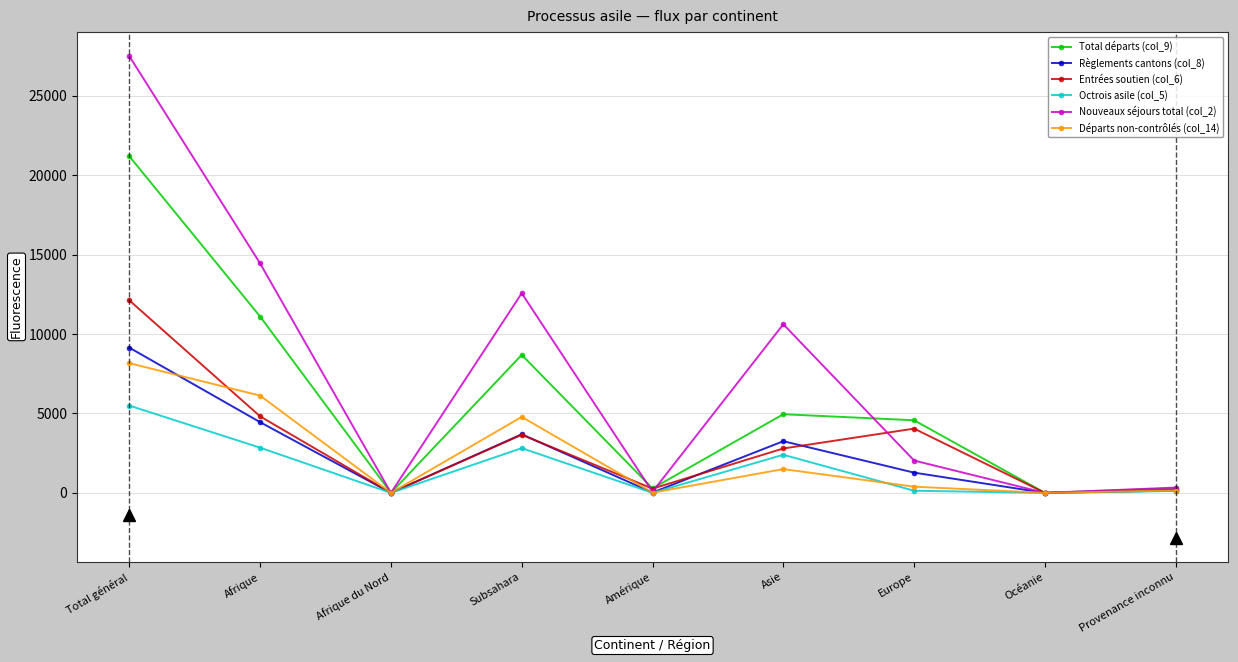

How many series are shown in this chart?

6